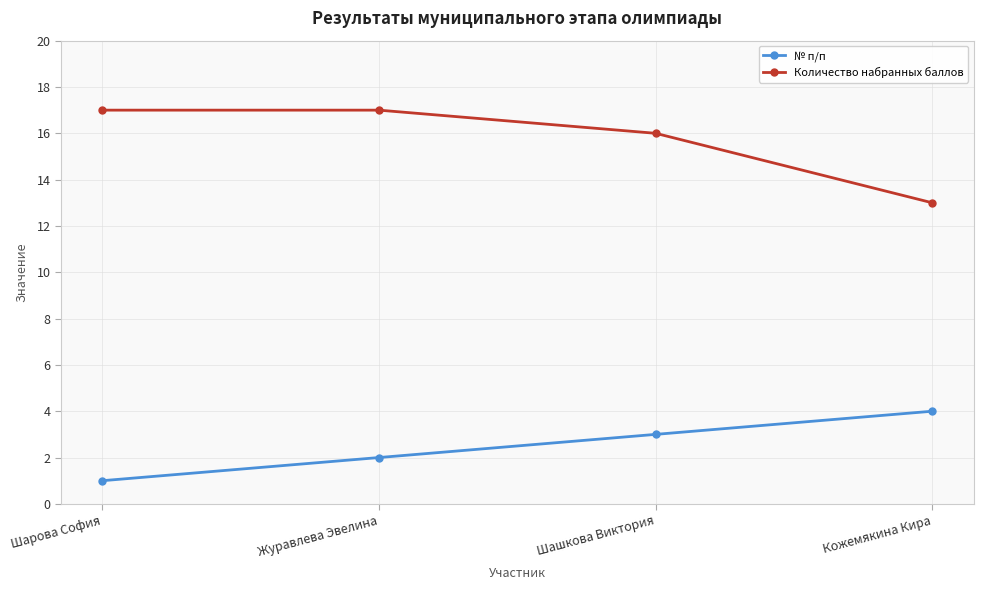

What is the minimum value for Количество набранных баллов?

13